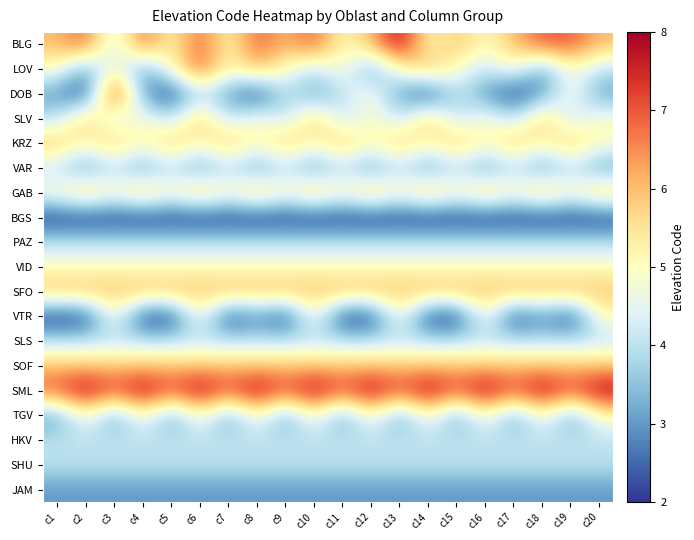

Between с1 and с9, which series saw the biggest shift?

DOB